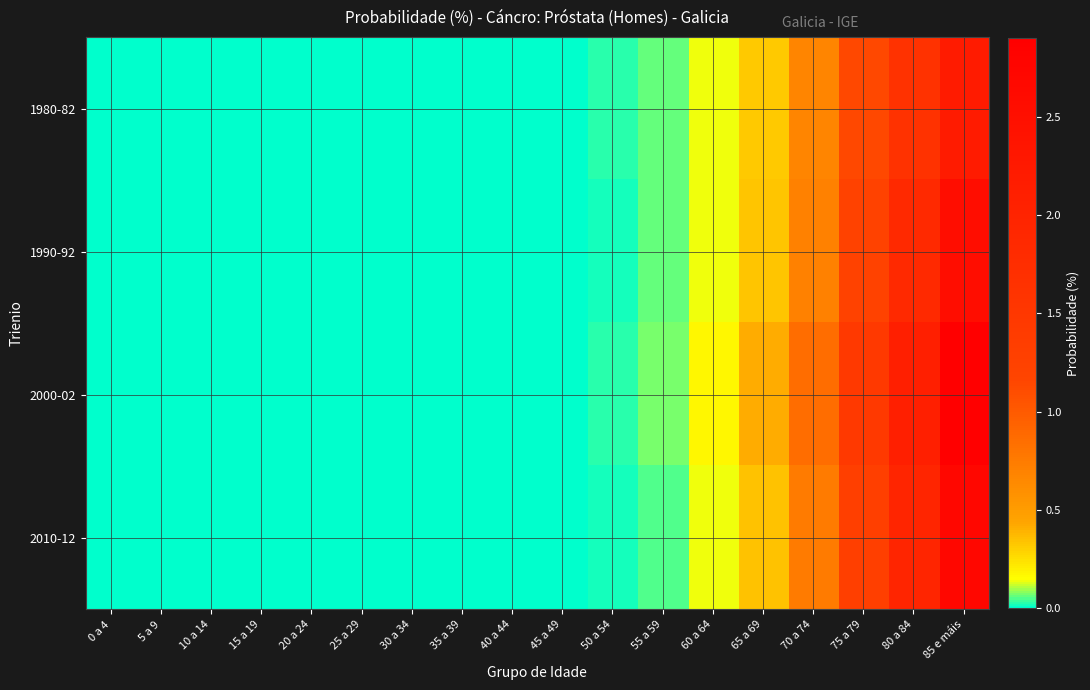

At how many categories does at least one series exceed 1?

3